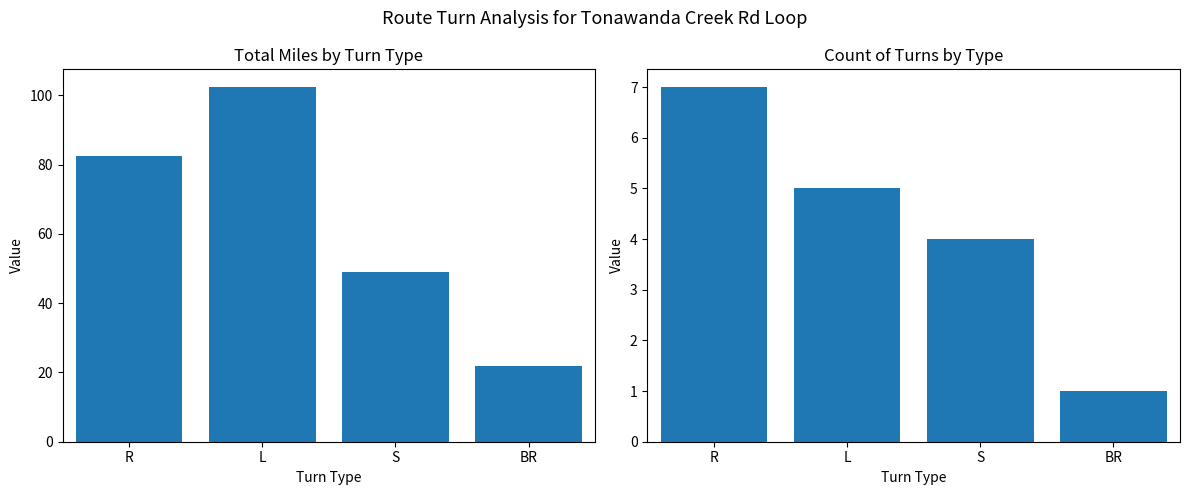

Where is Turn Count nearest to the value 4?

S